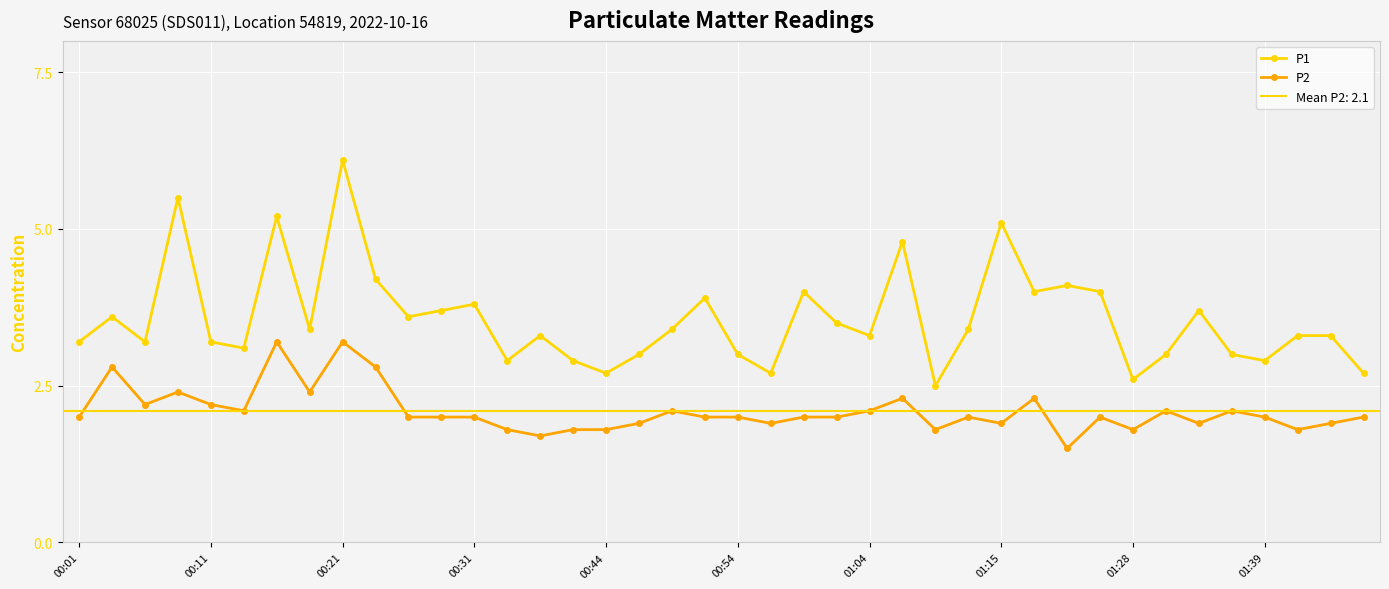

True or false: P2 has a value of 1.2 at 27.

False